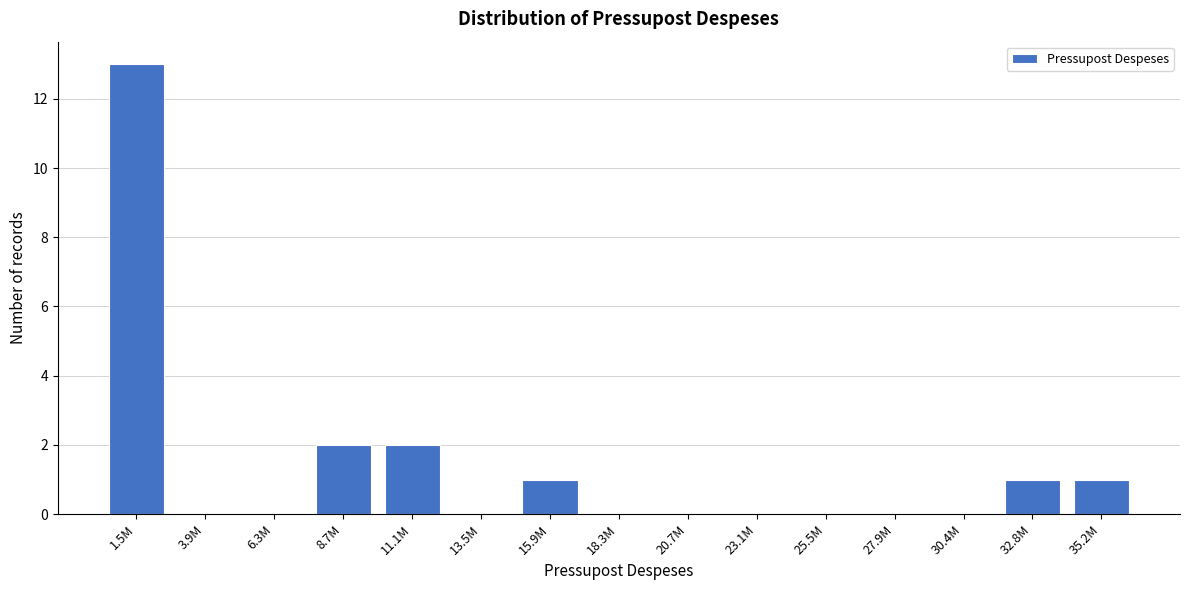

Reading left to right, what are all the values shown in this chart?

1.5M=13	3.9M=0	6.3M=0	8.7M=2	11.1M=2	13.5M=0	15.9M=1	18.3M=0	20.7M=0	23.1M=0	25.5M=0	27.9M=0	30.4M=0	32.8M=1	35.2M=1